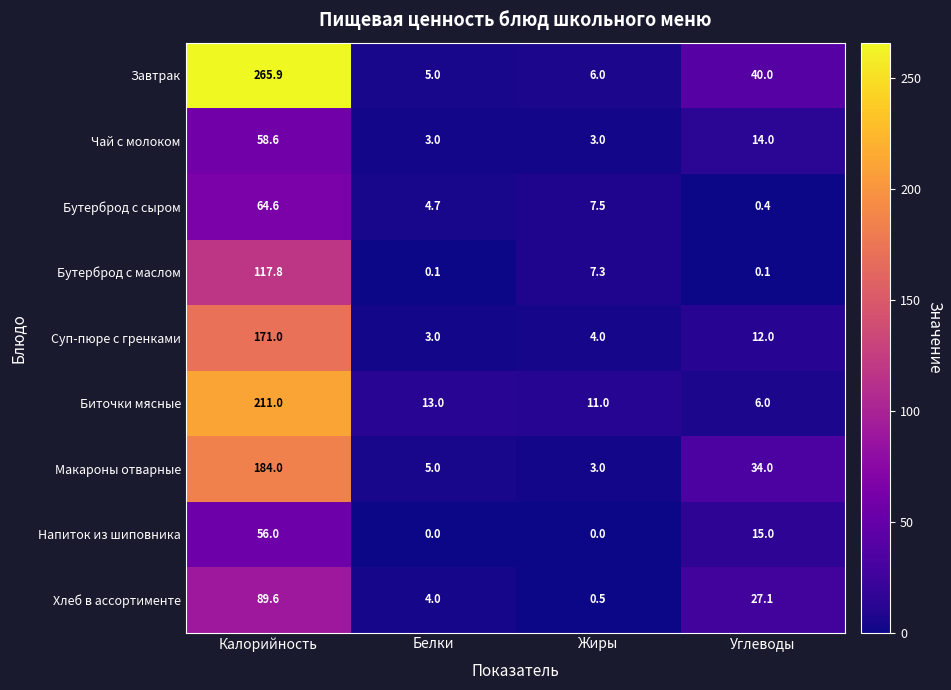

What is the total value across all series at Белки?

37.8